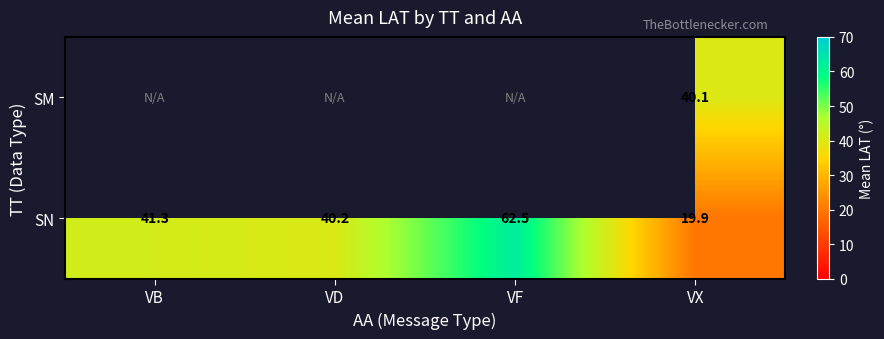

At which label does SN reach its minimum?

VX